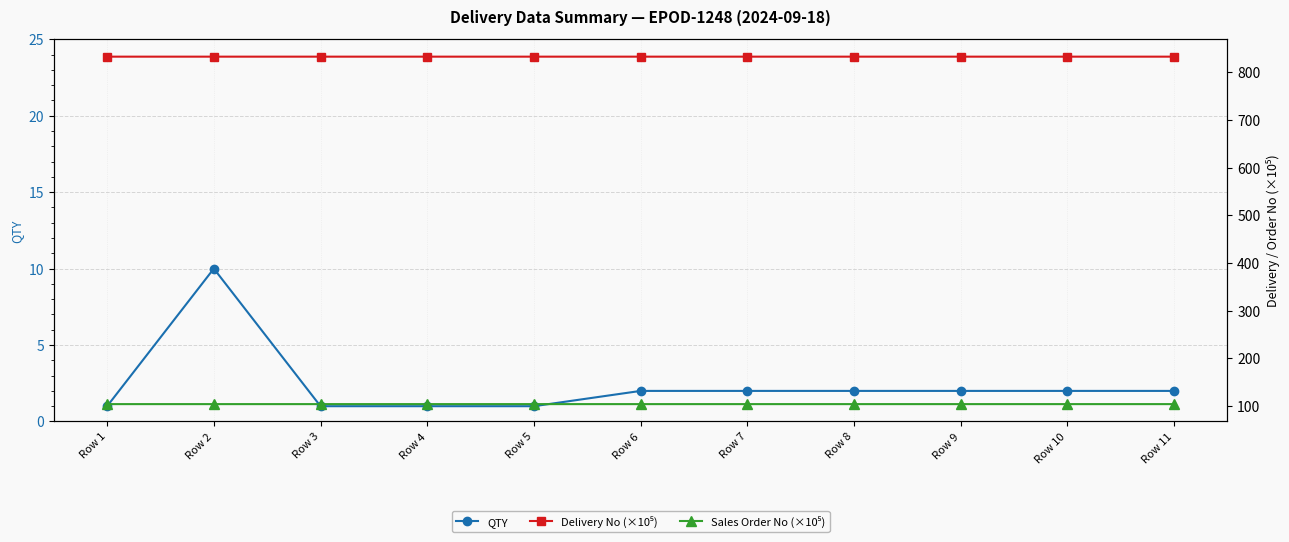

Reading left to right, what are all the values shown in this chart?

QTY: Row 1=1.0	Row 2=10.0	Row 3=1.0	Row 4=1.0	Row 5=1.0	Row 6=2.0	Row 7=2.0	Row 8=2.0	Row 9=2.0	Row 10=2.0	Row 11=2.0
Delivery No (×10⁵): Row 1=832.6	Row 2=832.6	Row 3=832.6	Row 4=832.6	Row 5=832.6	Row 6=832.6	Row 7=832.6	Row 8=832.6	Row 9=832.6	Row 10=832.6	Row 11=832.6
Sales Order No (×10⁵): Row 1=104.4	Row 2=104.4	Row 3=104.4	Row 4=104.4	Row 5=104.4	Row 6=104.4	Row 7=104.4	Row 8=104.4	Row 9=104.4	Row 10=104.4	Row 11=104.4